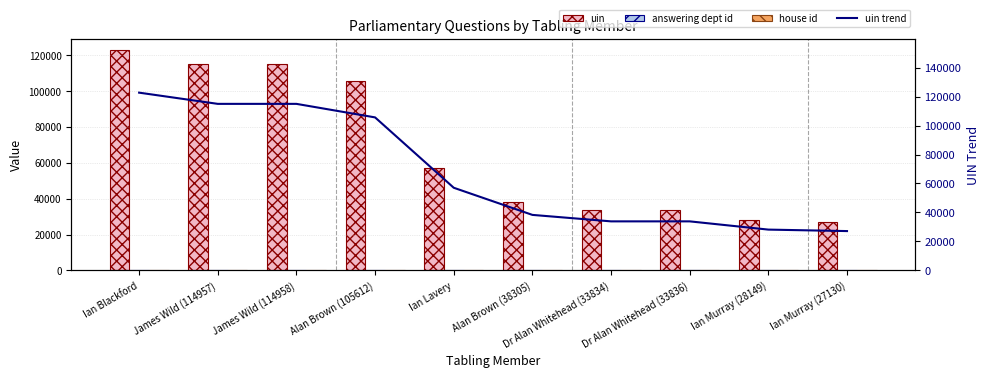

What is the label of the 8th bar from the left?

Dr Alan Whitehead (33836)